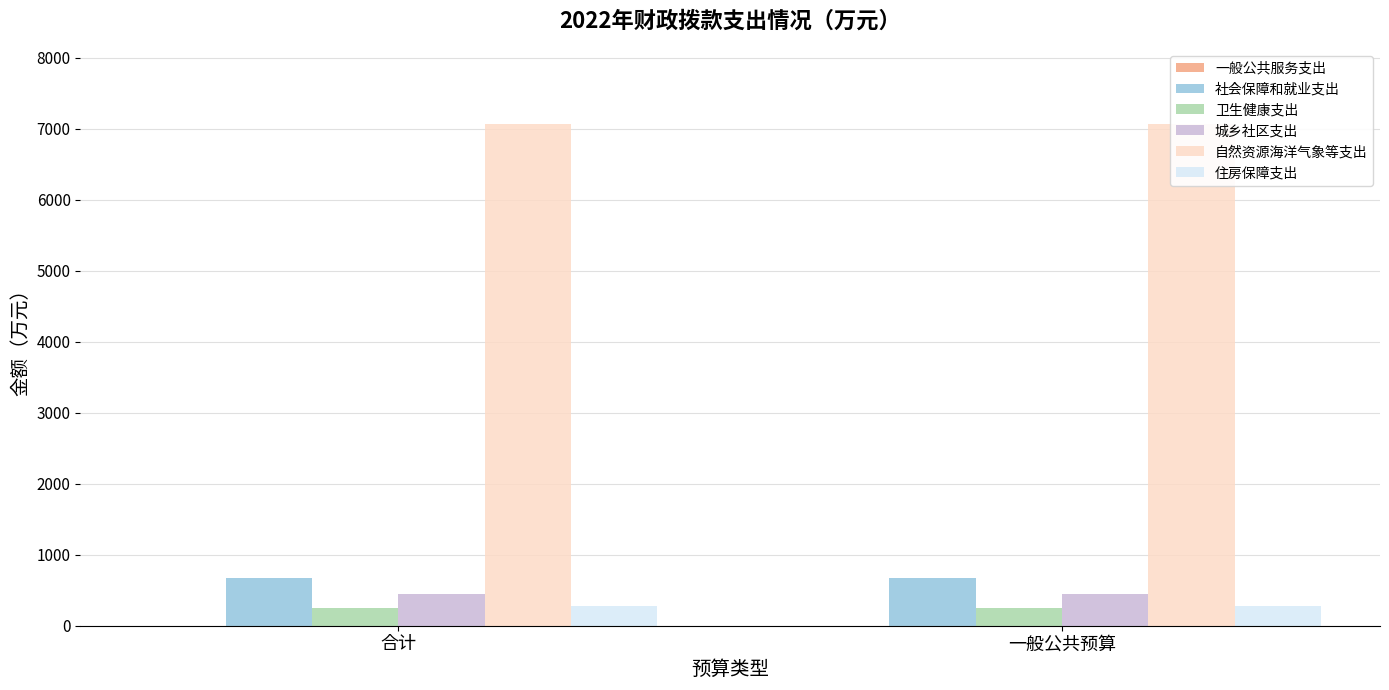

What is the value of the 自然资源海洋气象等支出 bar at the 1st from the left?

7067.6